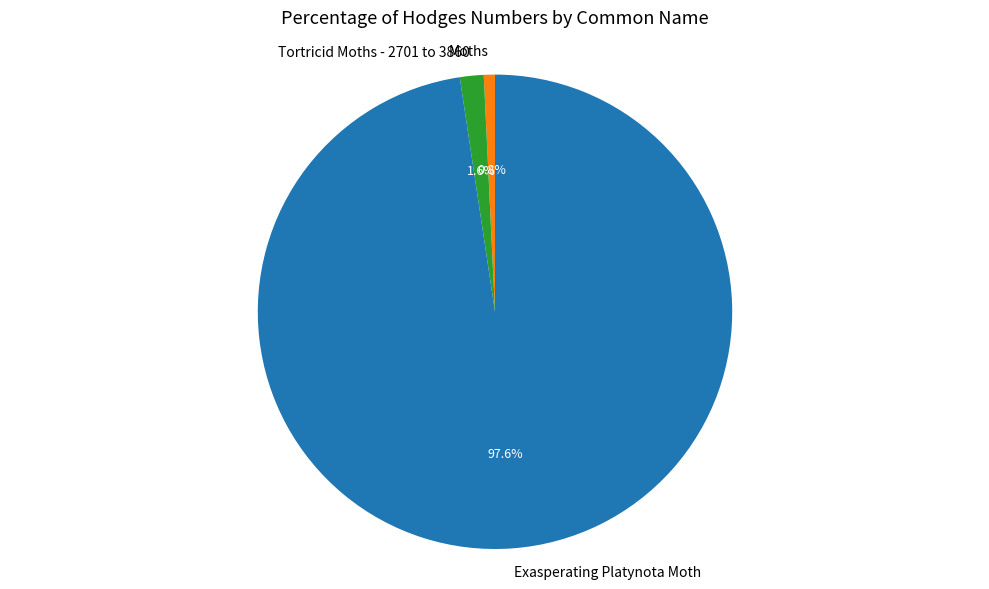

What percentage is NOT represented by Tortricid Moths - 2701 to 3860?

98.4%